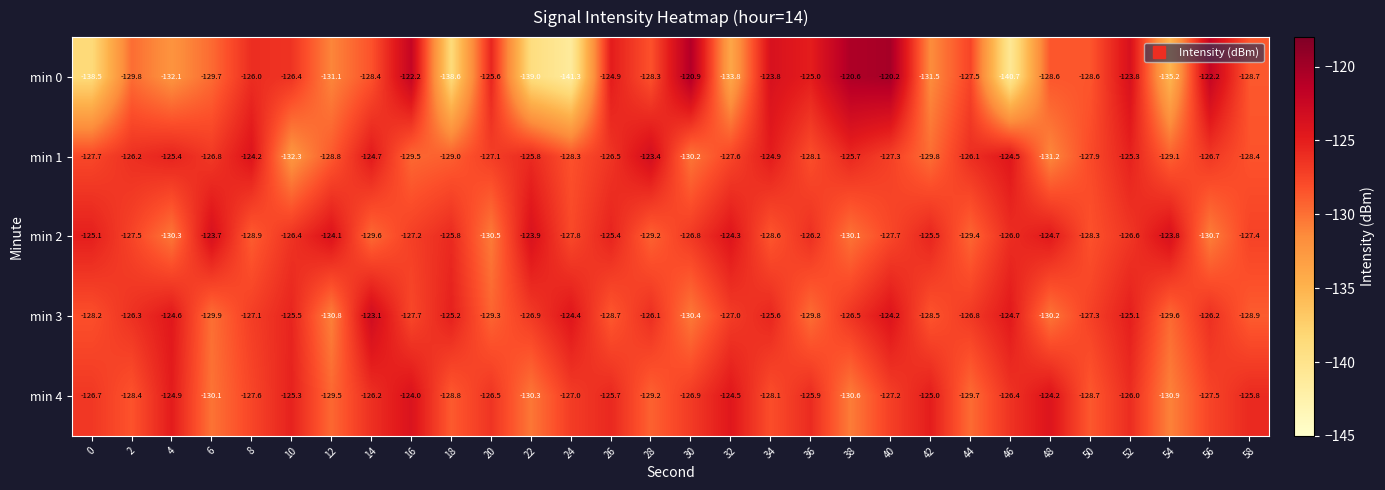

At 52, list the series in order from smallest to largest.

min 2, min 4, min 1, min 3, min 0